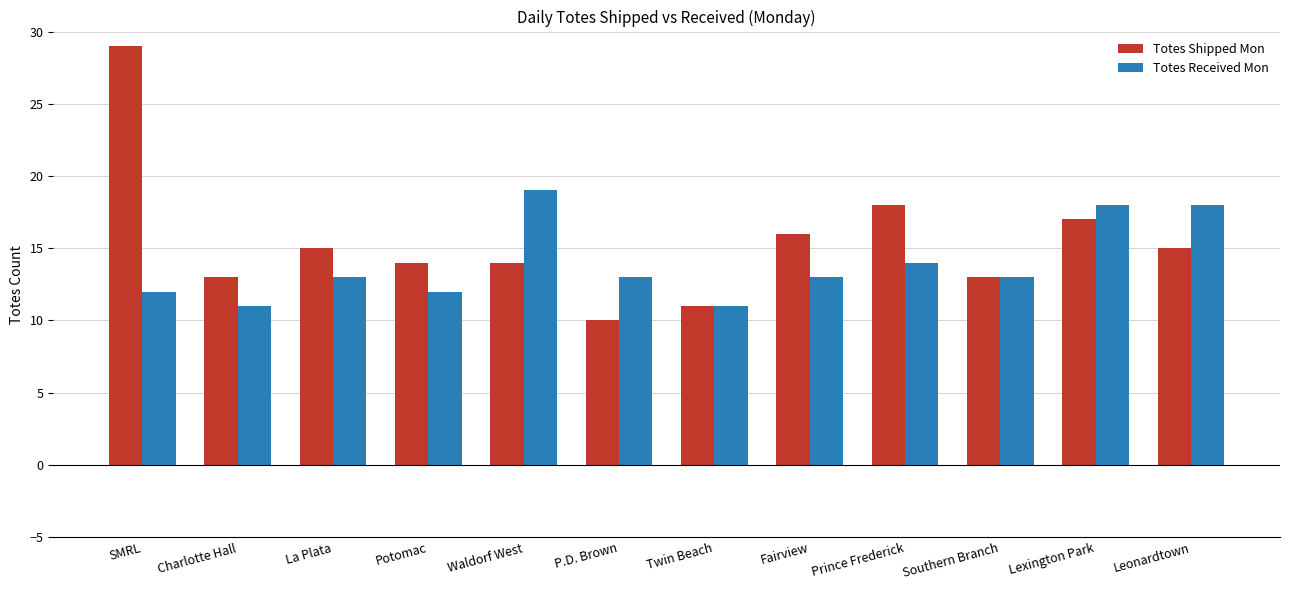

What is the difference between the Totes Shipped Mon values at P.D. Brown and Leonardtown?

5